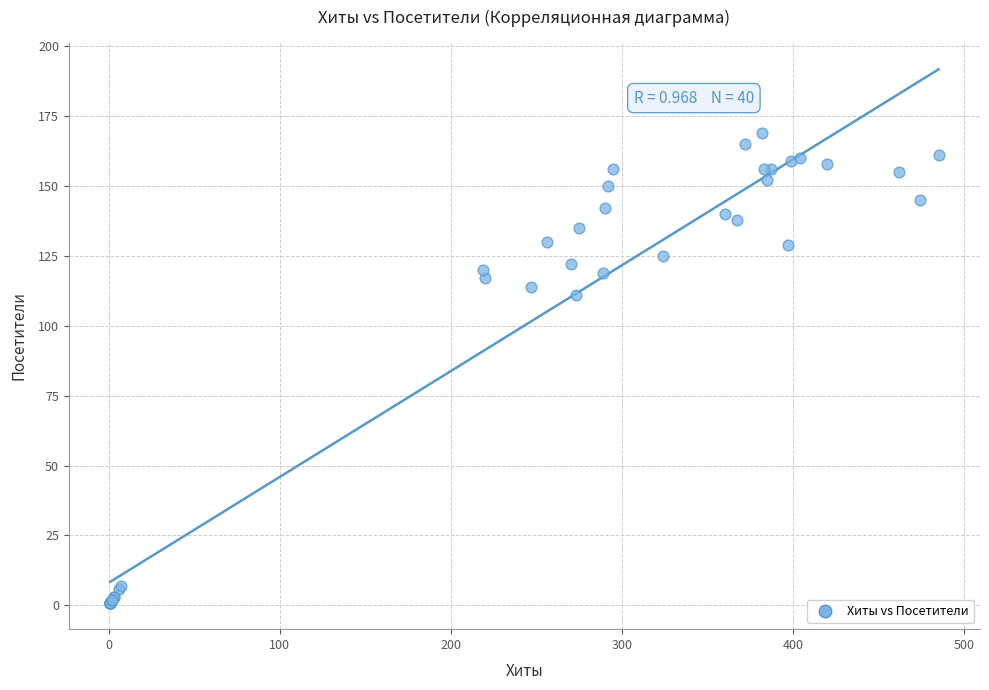

What Y value in the scatter plot is closest to 85?

111